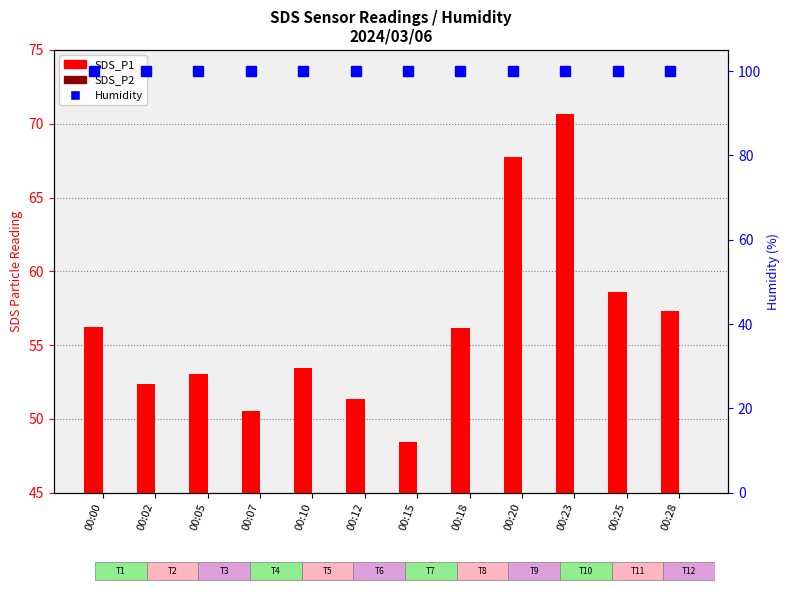

At how many categories does at least one series exceed 61?

12